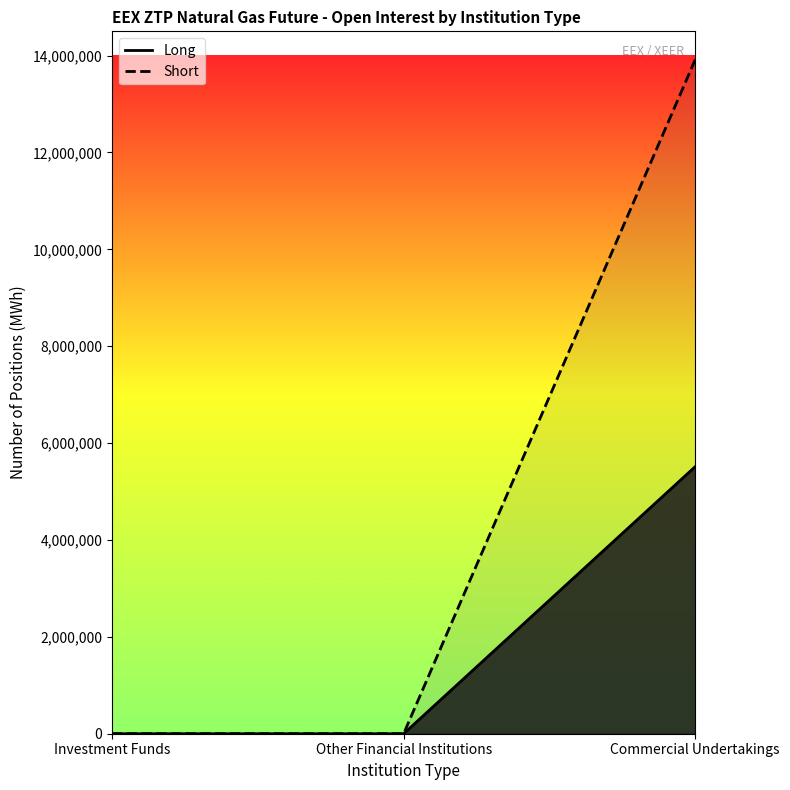

Does the chart display data point markers on the line(s)?

No